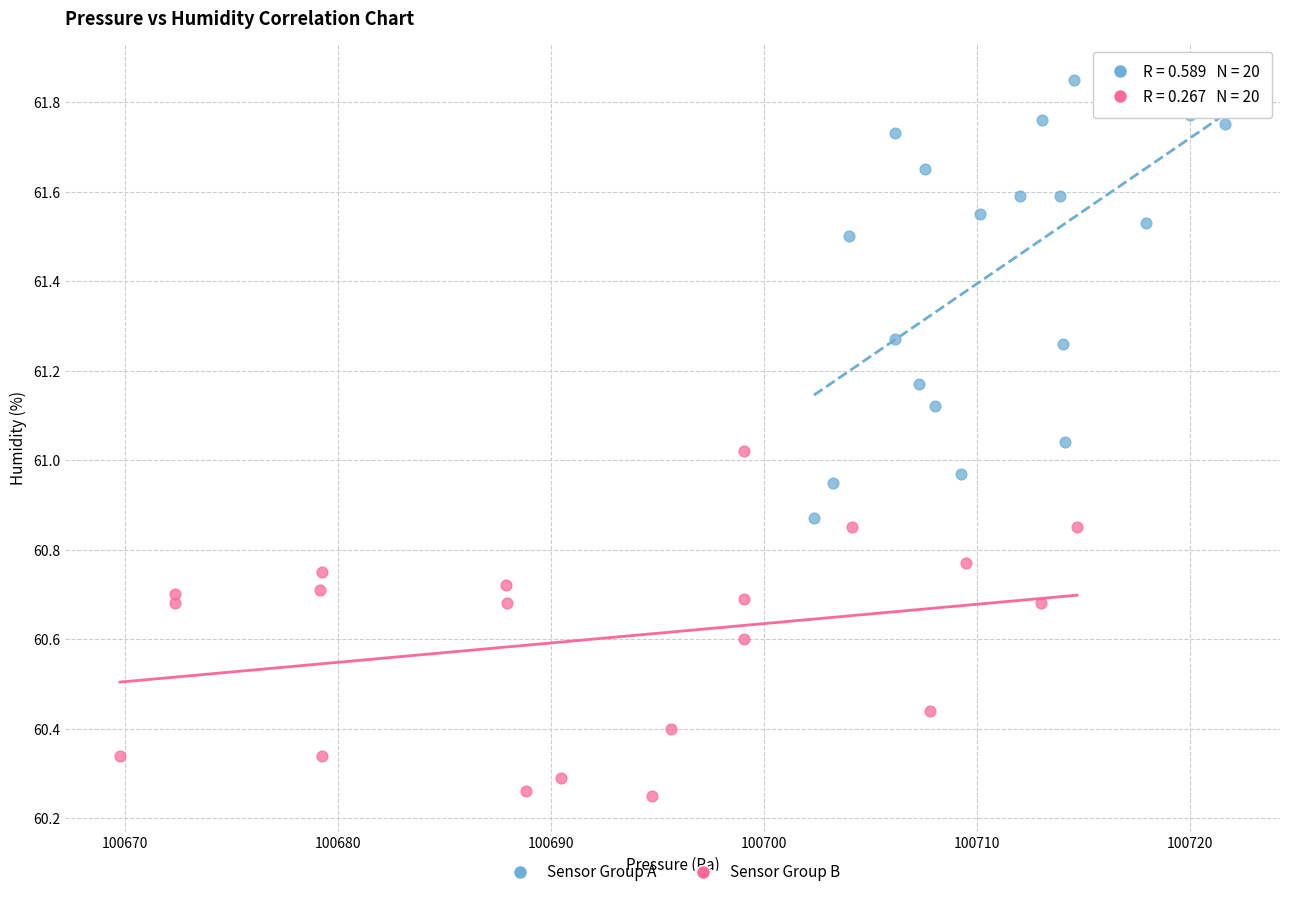

Which series has the largest Y range (max minus min)?

Sensor Group A